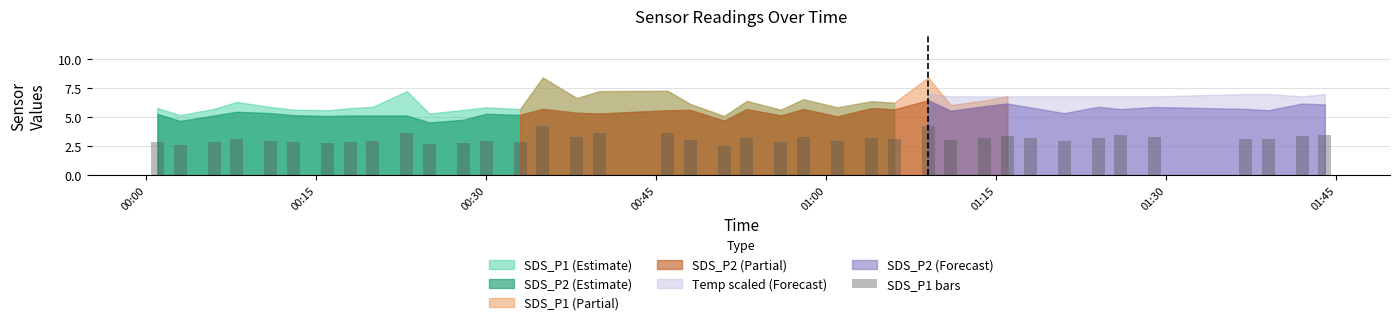

Does the chart contain stacked bars?

No